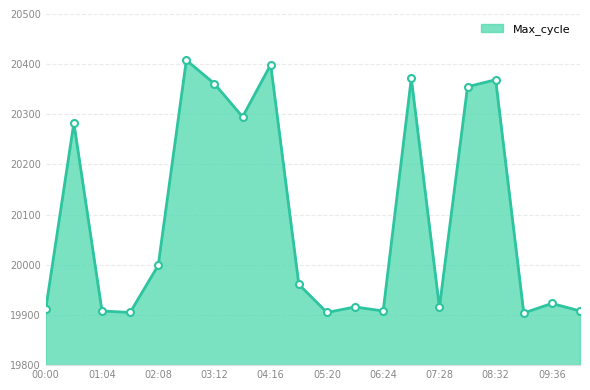

What is the difference between the maximum and minimum values?

504